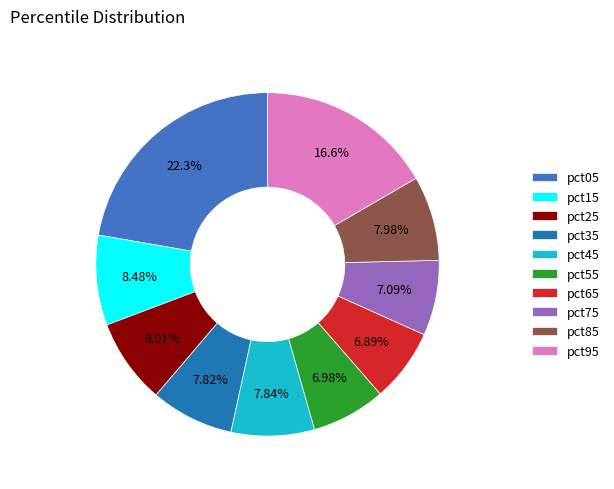

Does any single category account for the majority?

No